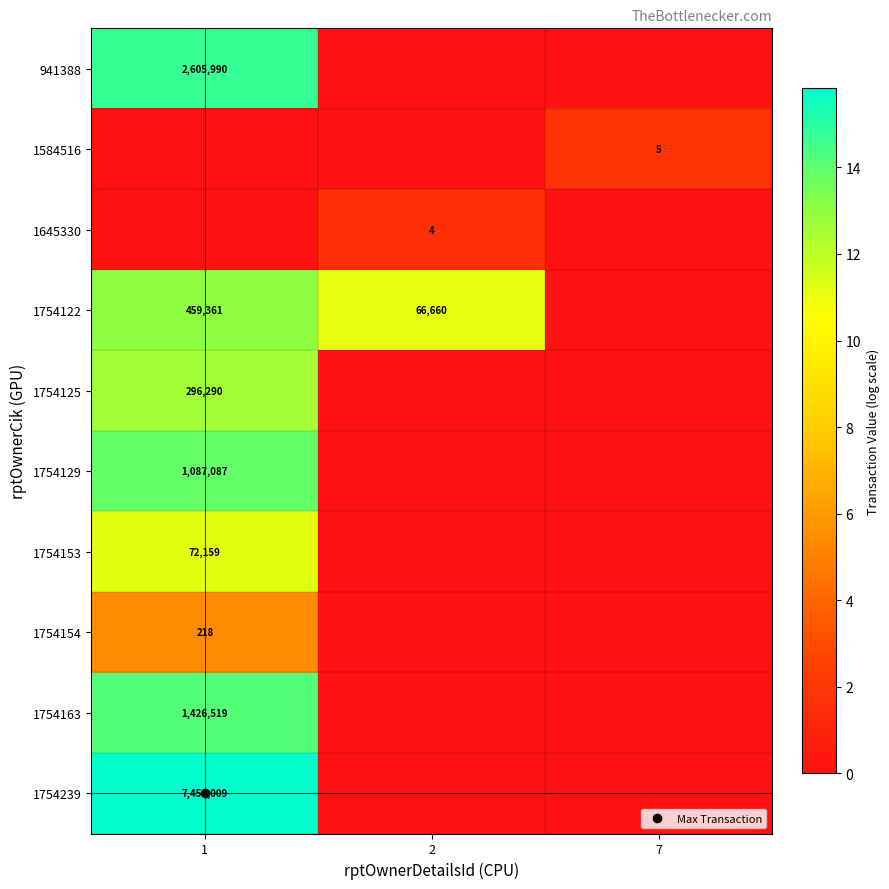

Count the 1584516 values in the range 0 to 1.

2